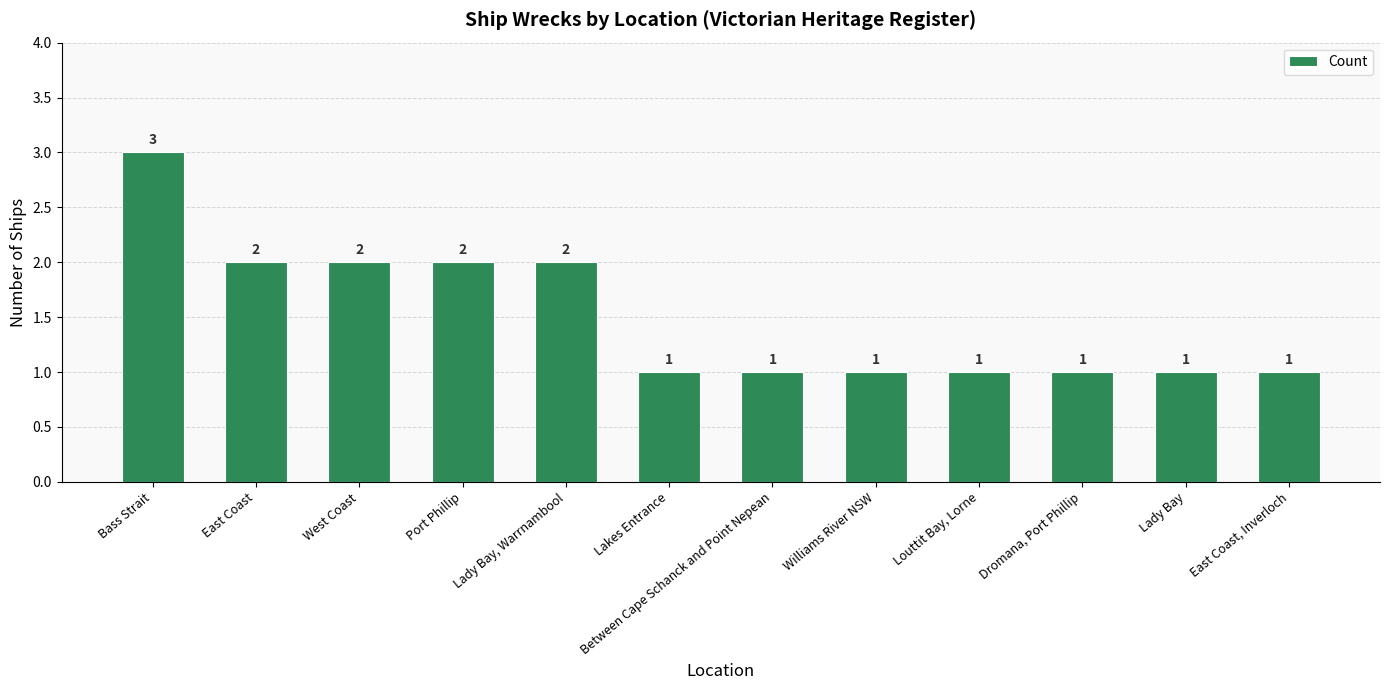

Reading left to right, transcribe all the data shown in this chart.

Bass Strait=3	East Coast=2	West Coast=2	Port Phillip=2	Lady Bay, Warrnambool=2	Lakes Entrance=1	Between Cape Schanck and Point Nepean=1	Williams River NSW=1	Louttit Bay, Lorne=1	Dromana, Port Phillip=1	Lady Bay=1	East Coast, Inverloch=1